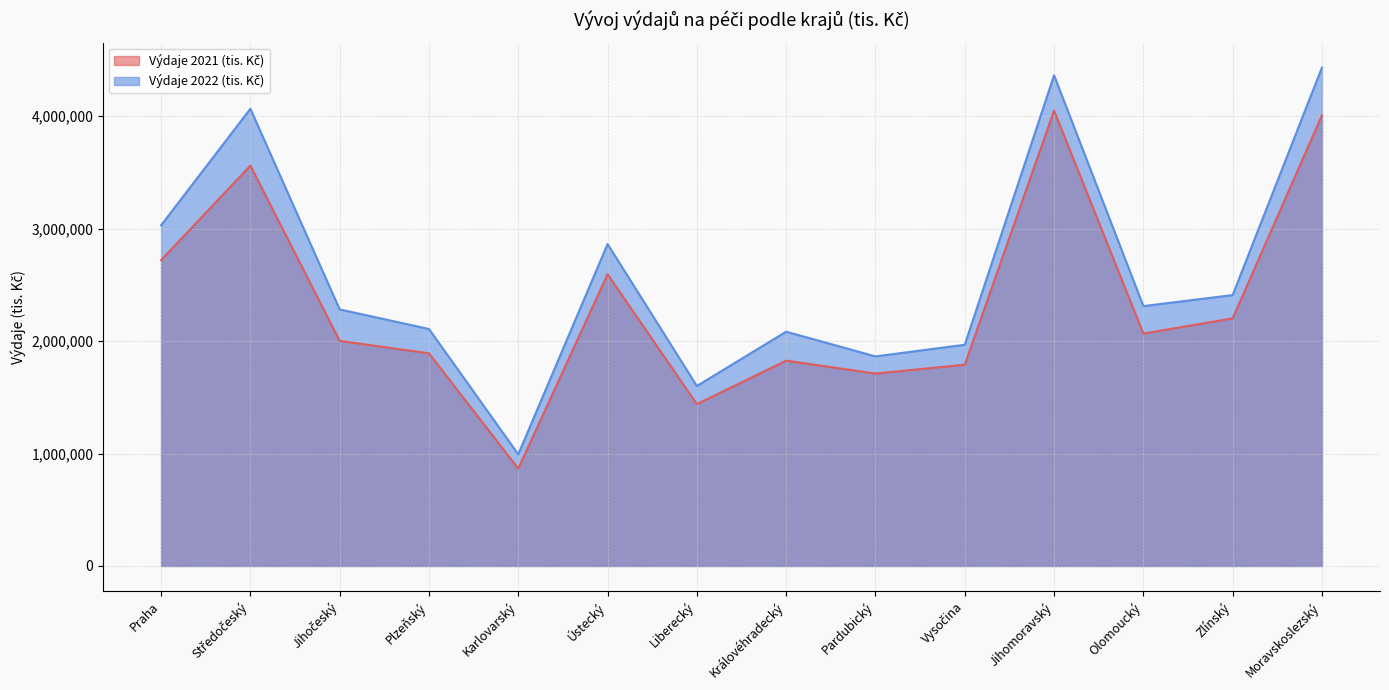

What is the greatest value displayed?

4433347